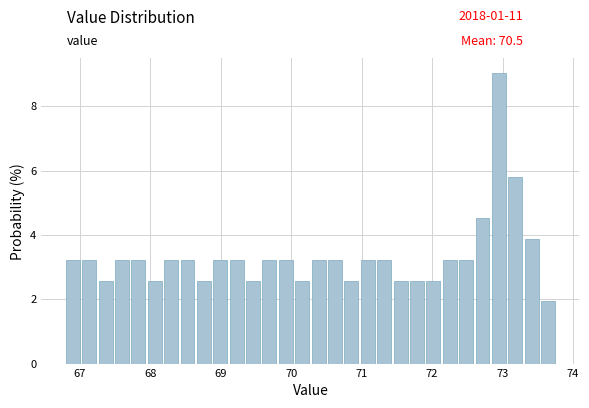

Read against the x-axis, roughly where is the centre of the tallest bar?

72.9